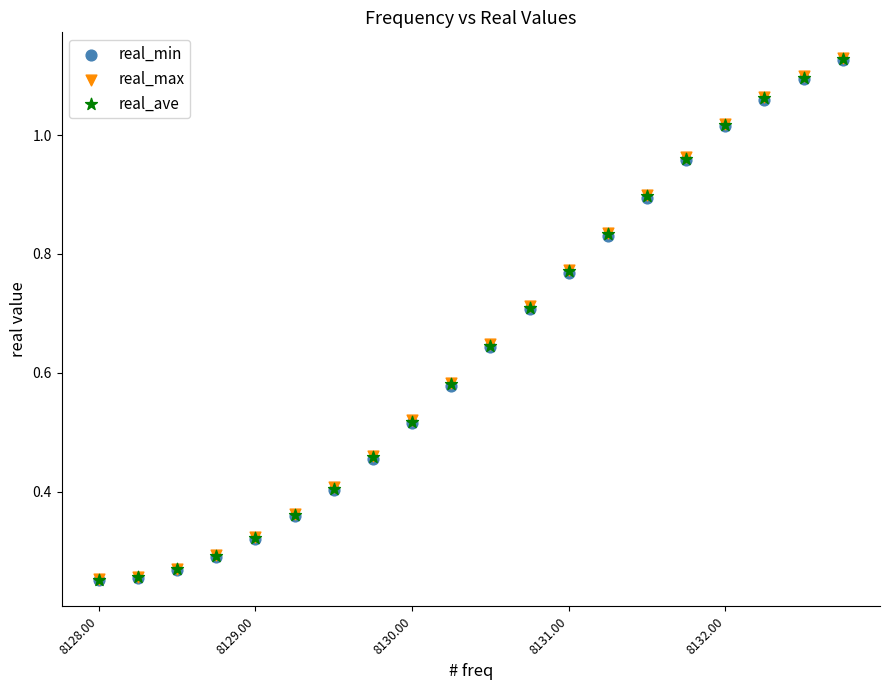

What are all the series names shown in the legend?

real_min, real_max, real_ave